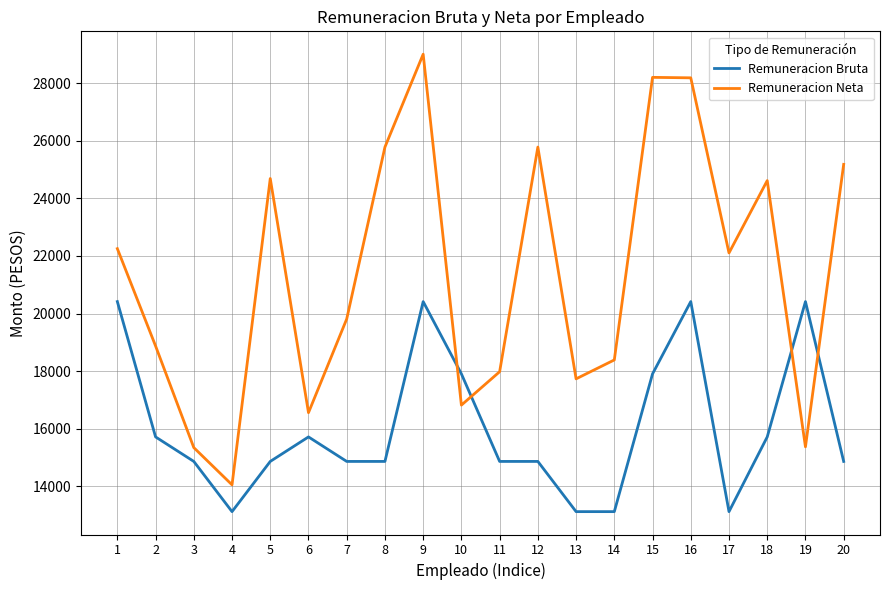

Count the number of data series in this chart.

2